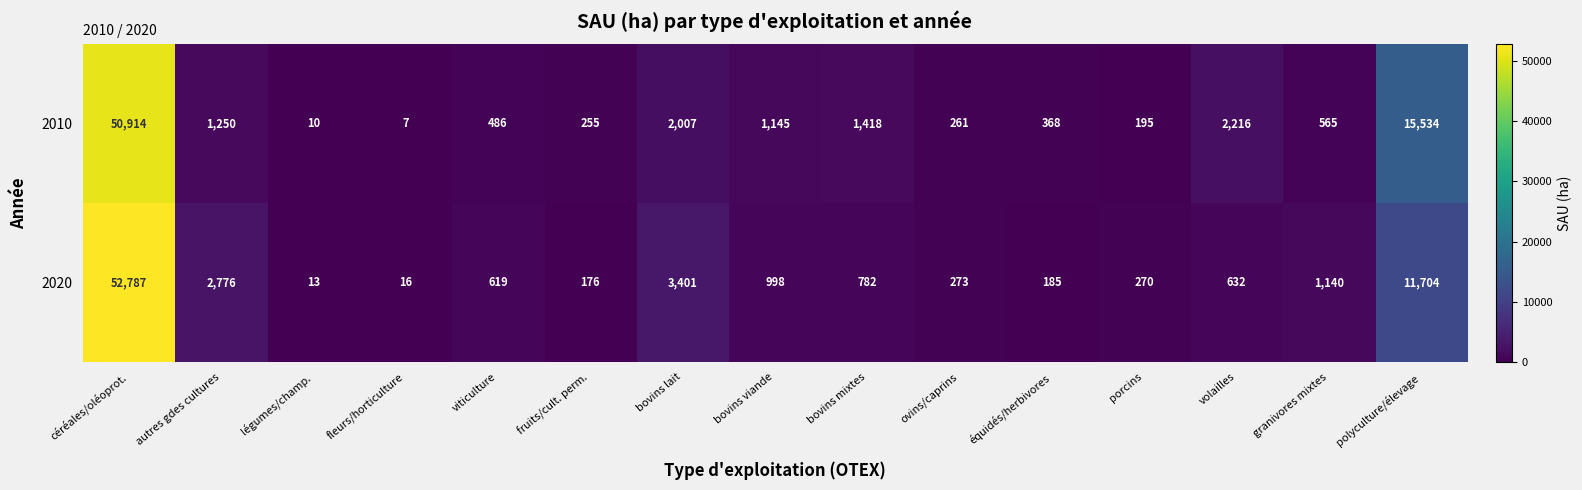

What is the total value across all series at équidés/herbivores?

553